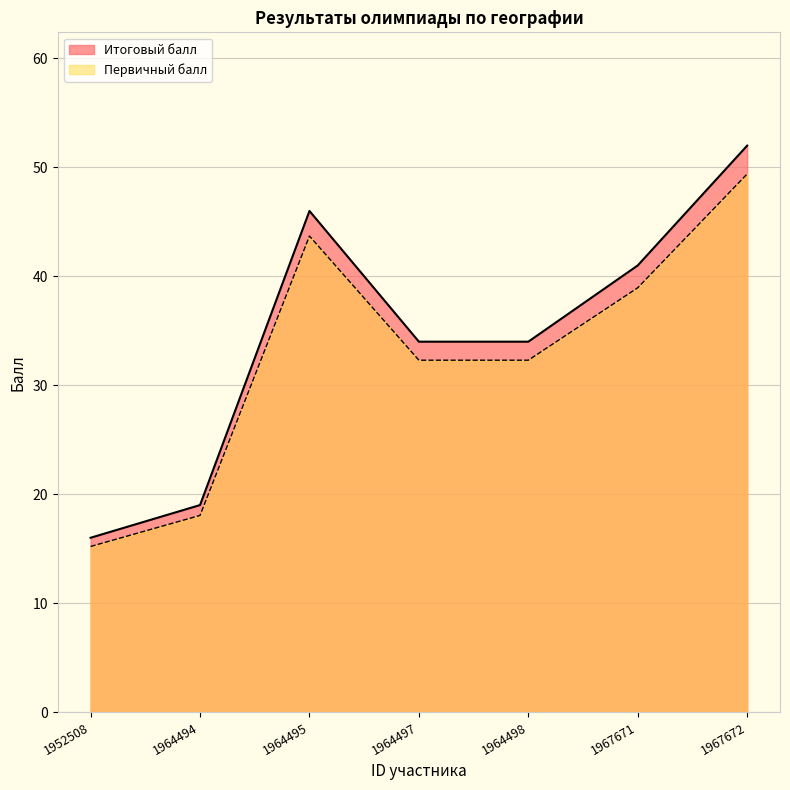

List the series in order of their peak value, highest first.

Итоговый балл, Первичный балл